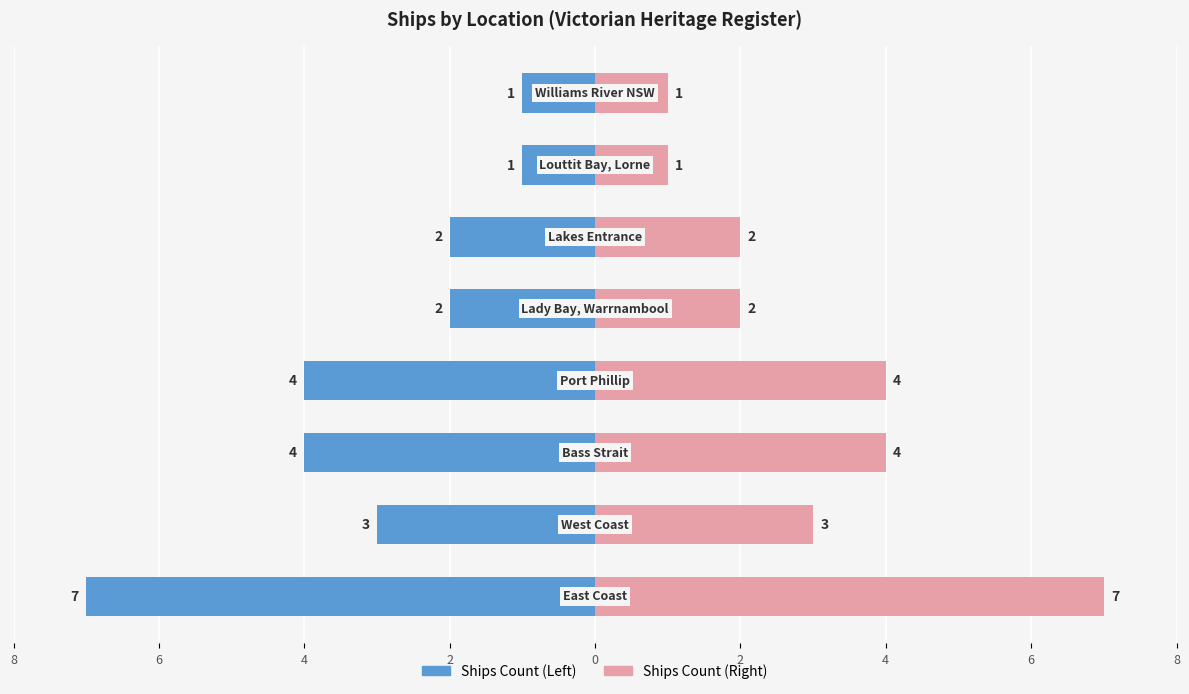

What is the average value of the Right Count series?

3